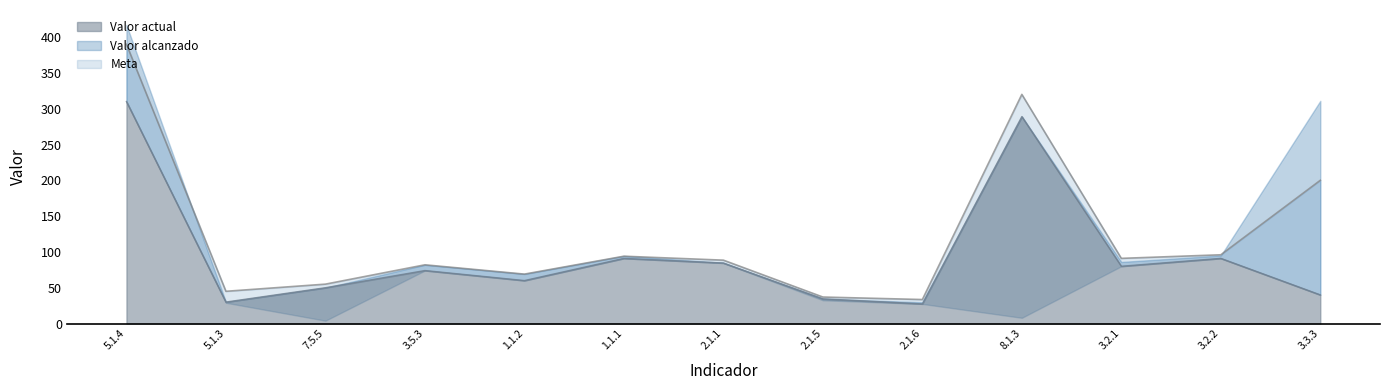

True or false: Valor actual has more than 2 points higher than both neighbors.

True